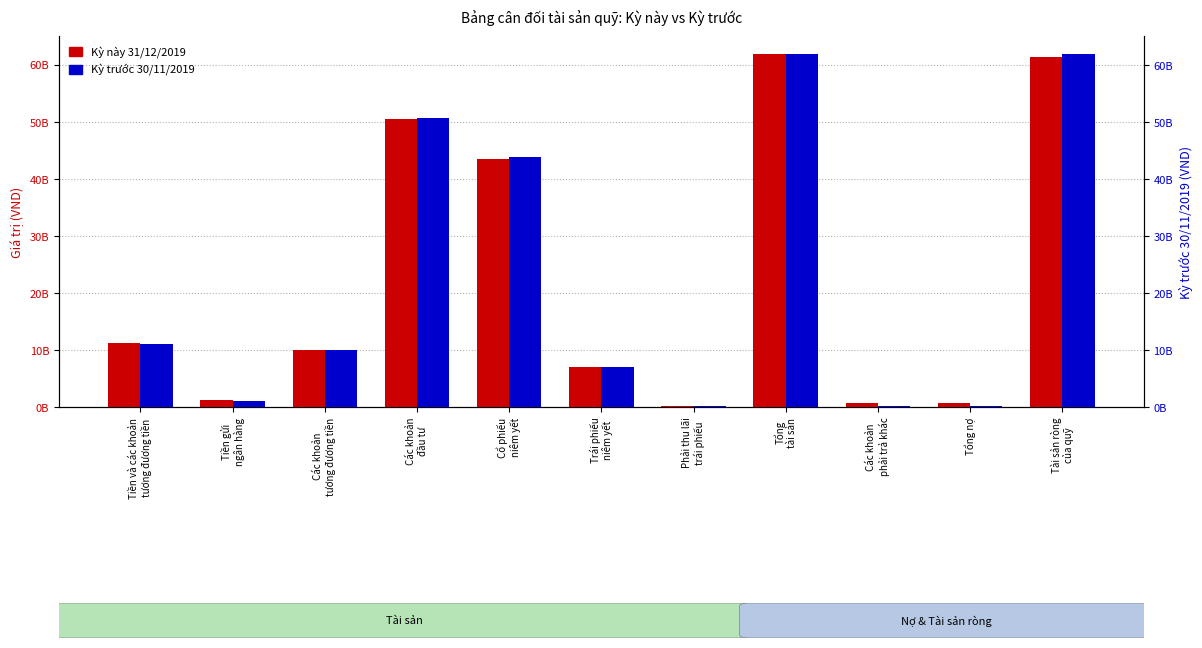

Between Tài sản ròng
của quỹ and Trái phiếu
niêm yết, which is larger?

Tài sản ròng
của quỹ